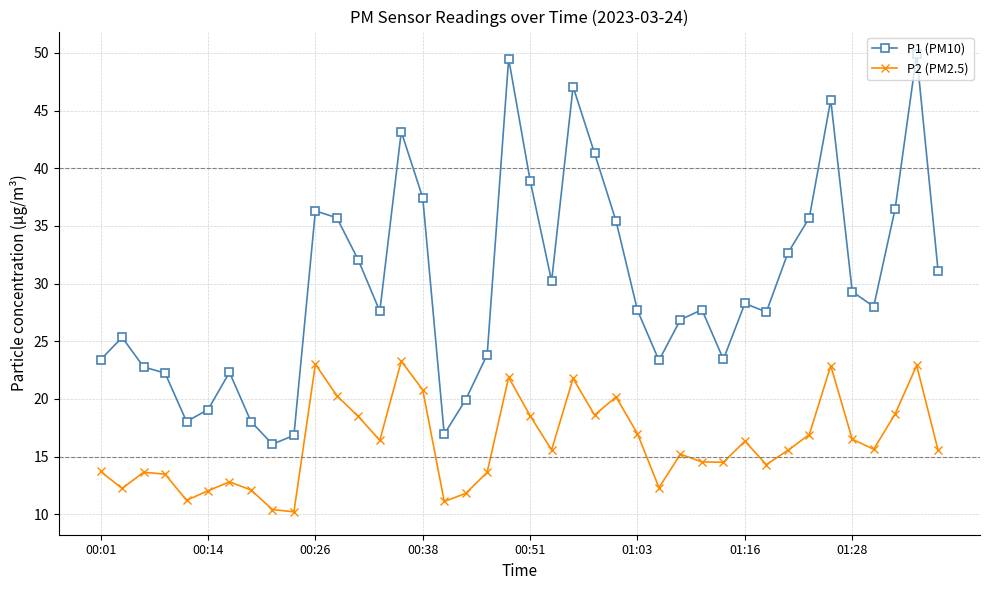

Which series has the largest total across all categories?

P1 (PM10)